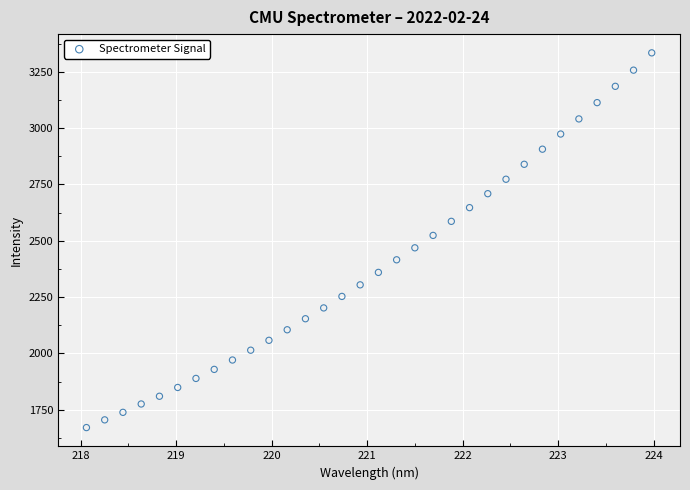

What is the range of X values (max minus min)?

5.9